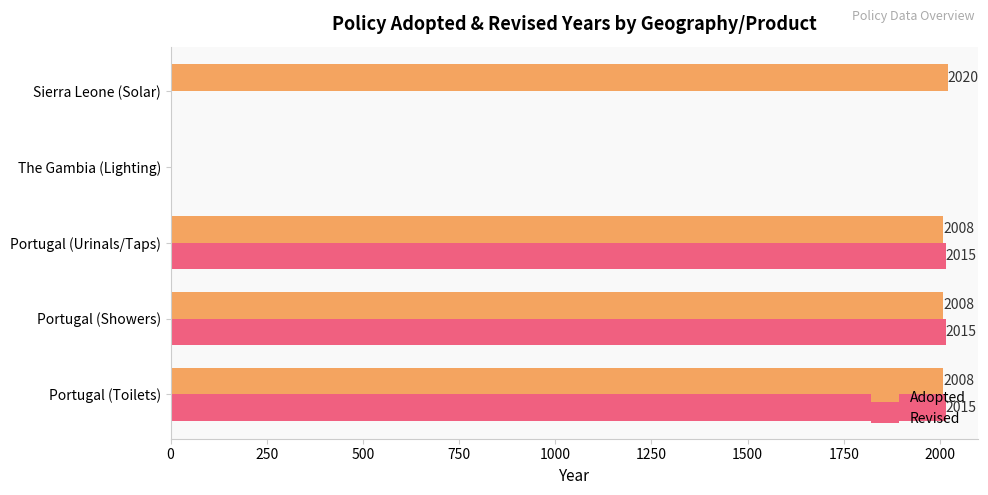

True or false: Revised has a value of 1295 at Portugal (Toilets).

False